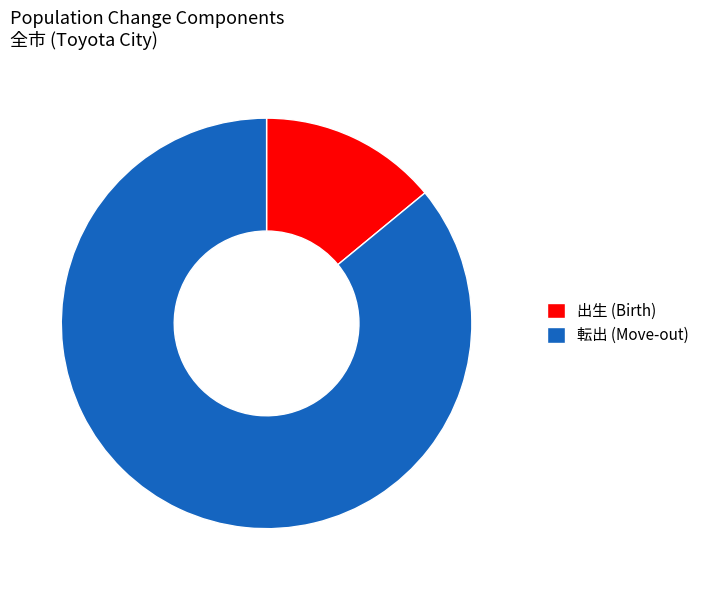

Which category has the smallest portion of the pie?

出生